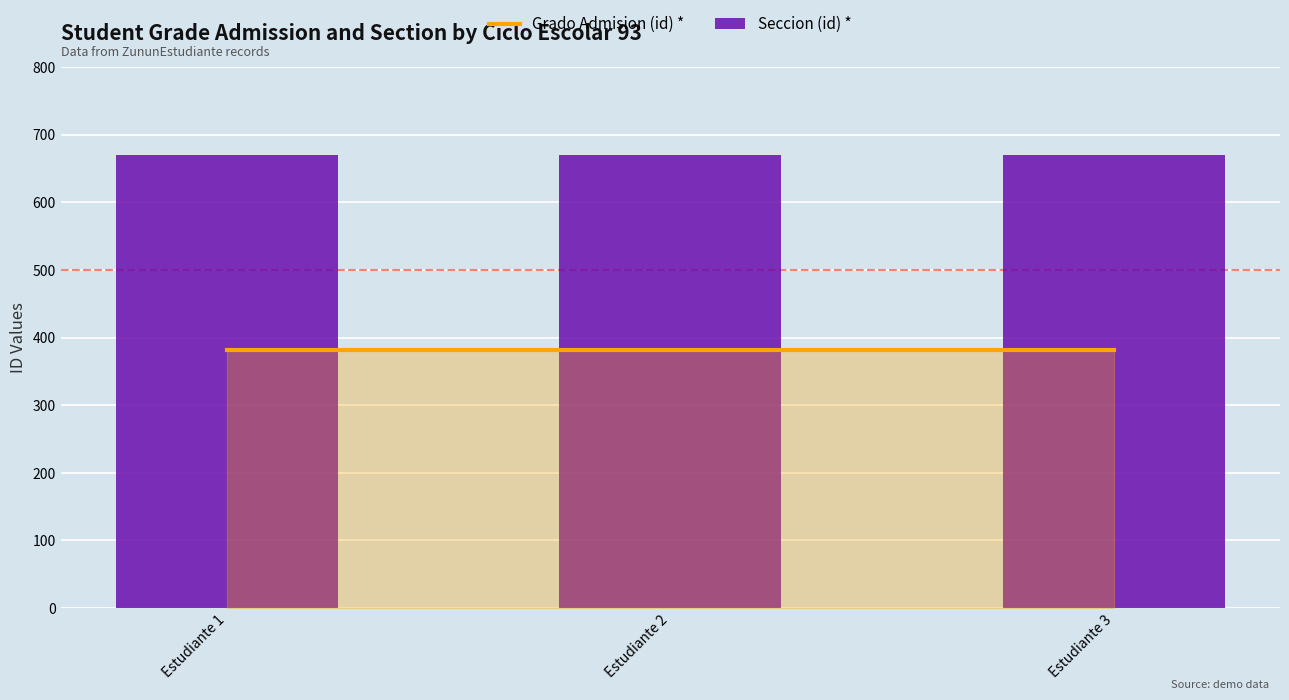

Reading left to right, list all the values displayed in this chart.

Grado Admision (id) *: 382	382	382
Seccion (id) *: 670	670	670